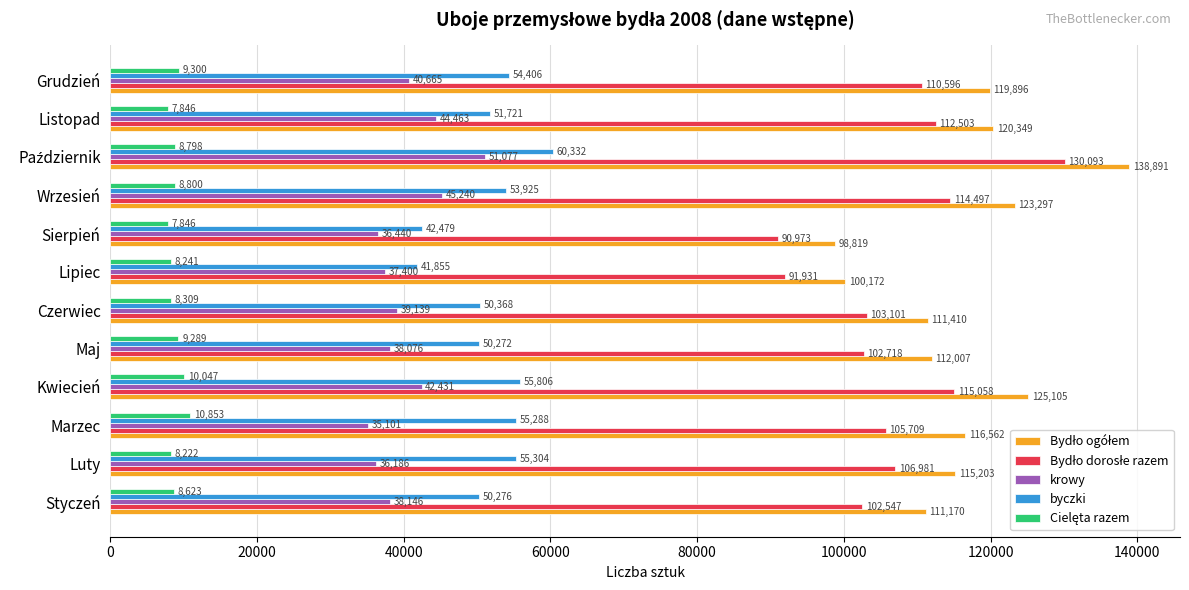

What is the greatest value displayed?

138891